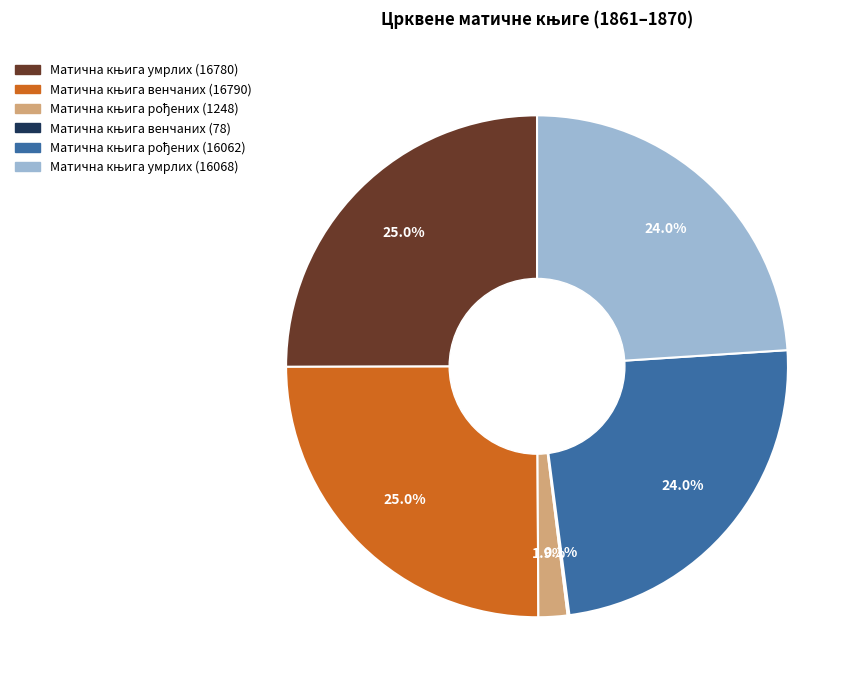

Does any single category account for the majority?

No